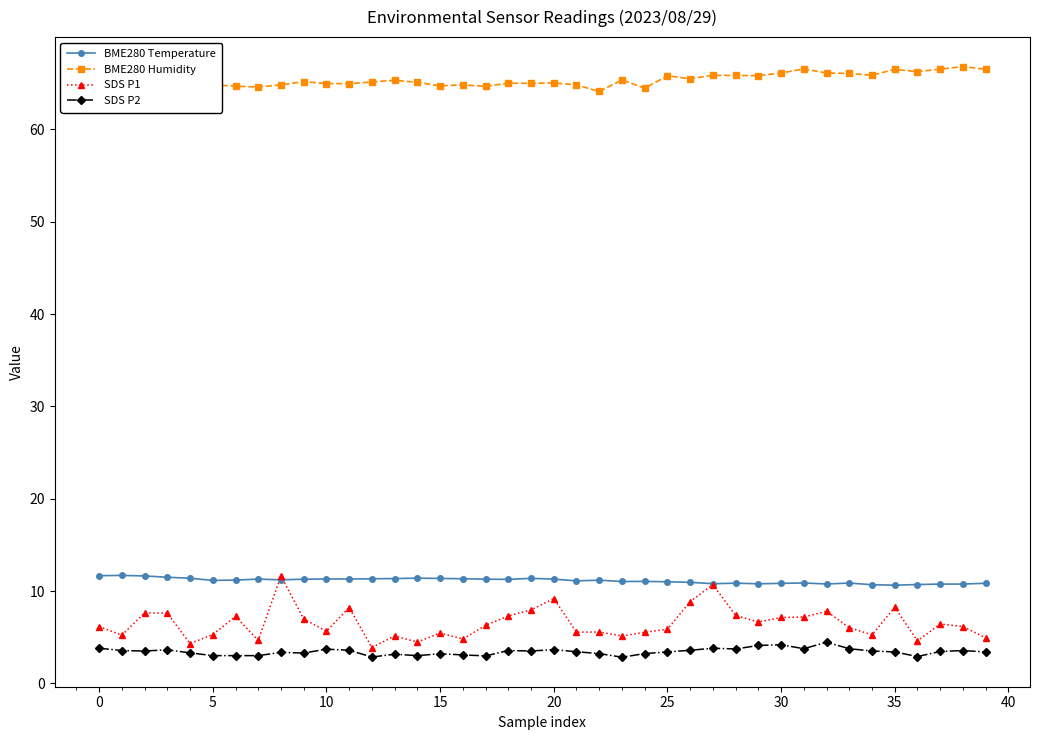

How many data points does each series have?

40